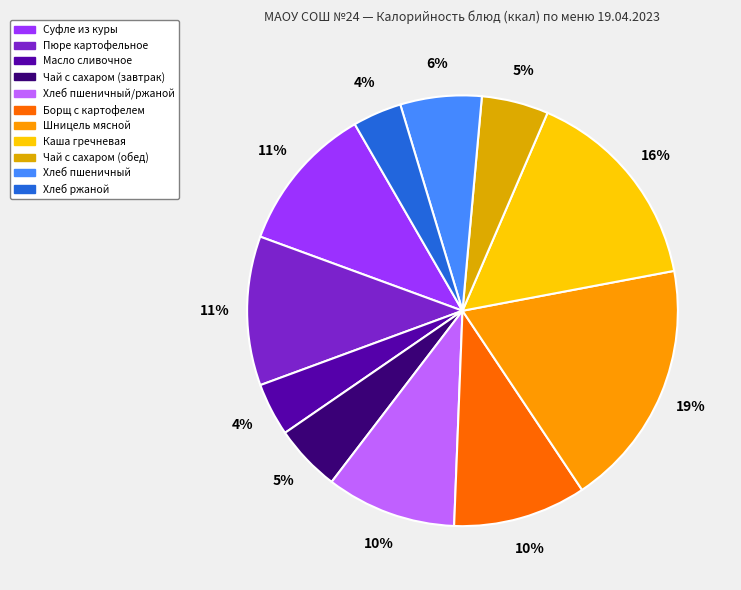

How many slices are in this pie chart?

11